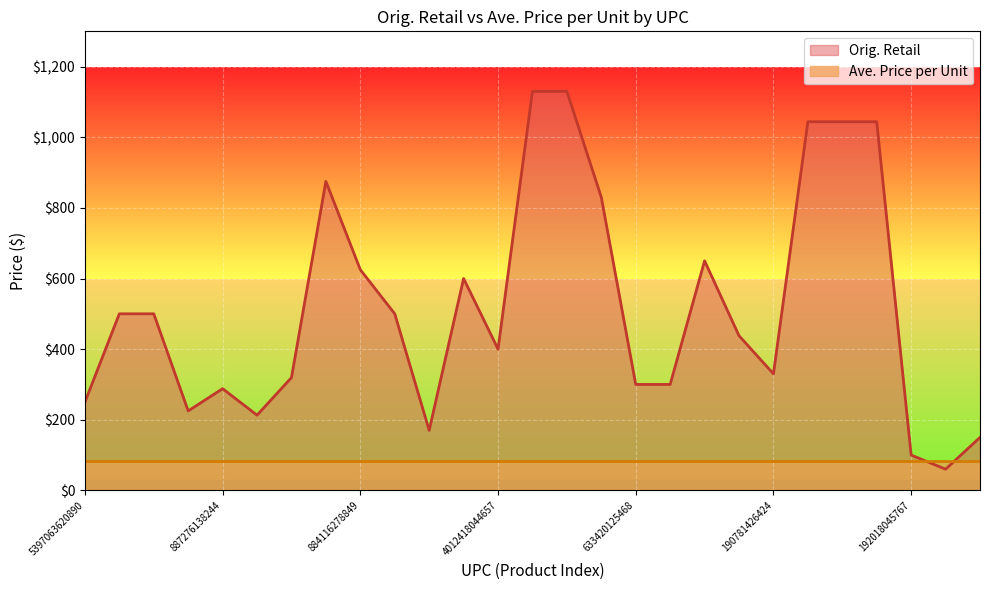

The value at 685417078288 is 288.9. True or false?

False